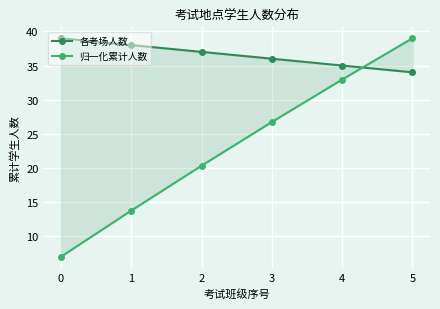

What is the value of the 归一化累计人数 point at the 6th from the left?

39.0